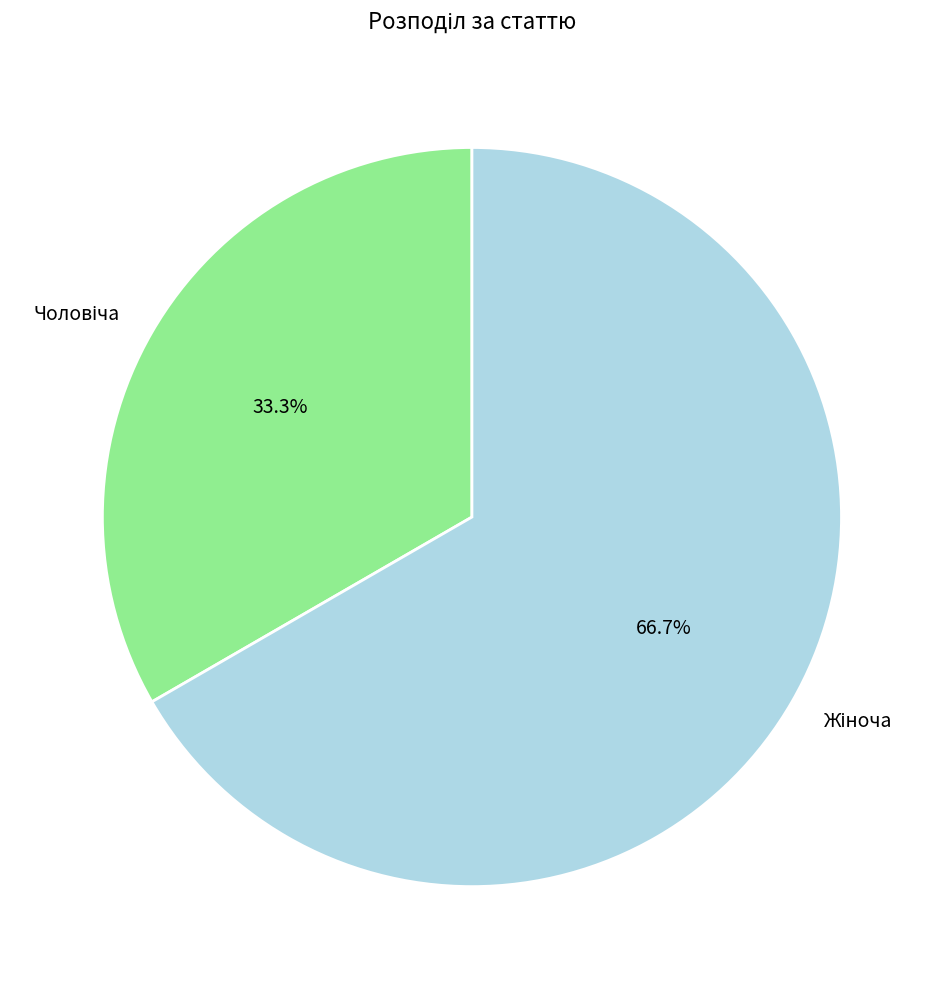

Is there a majority slice in this chart?

Yes